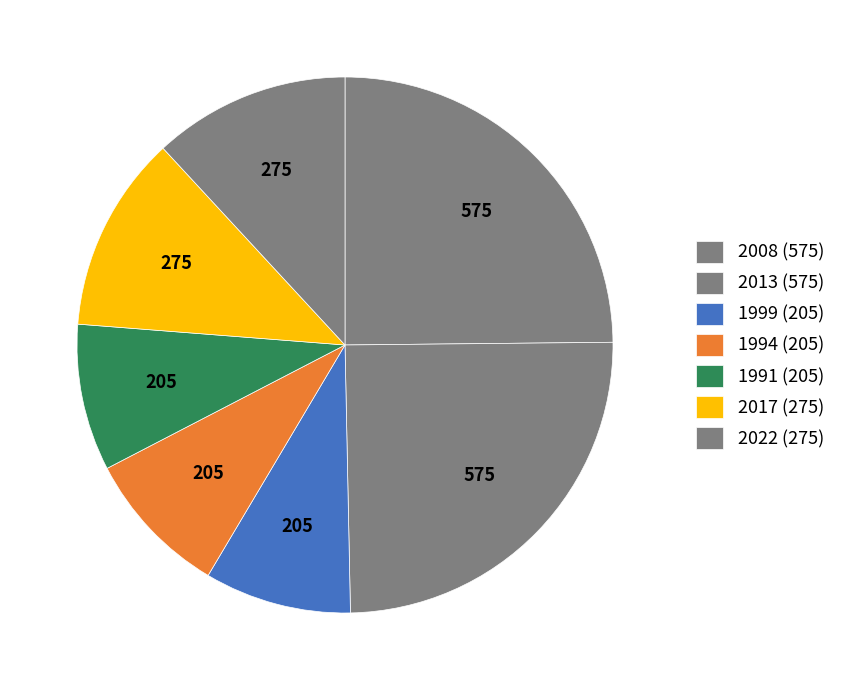

Between 1999 and 2013, which is larger?

2013